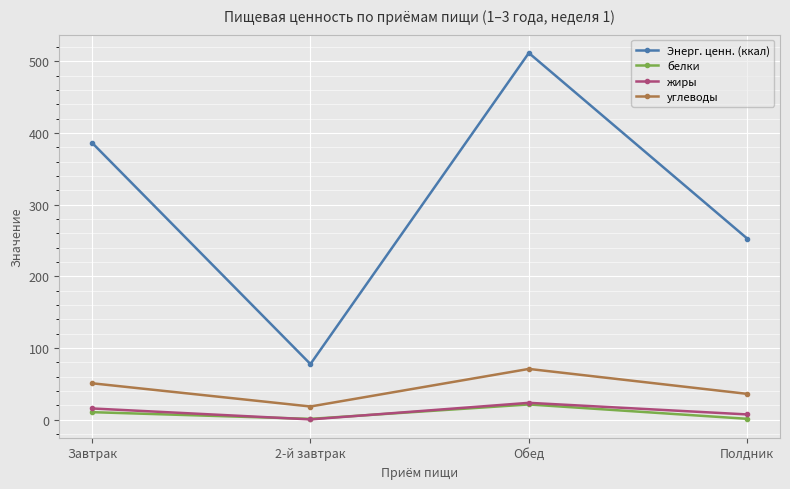

True or false: белки and углеводы intersect in this chart.

False